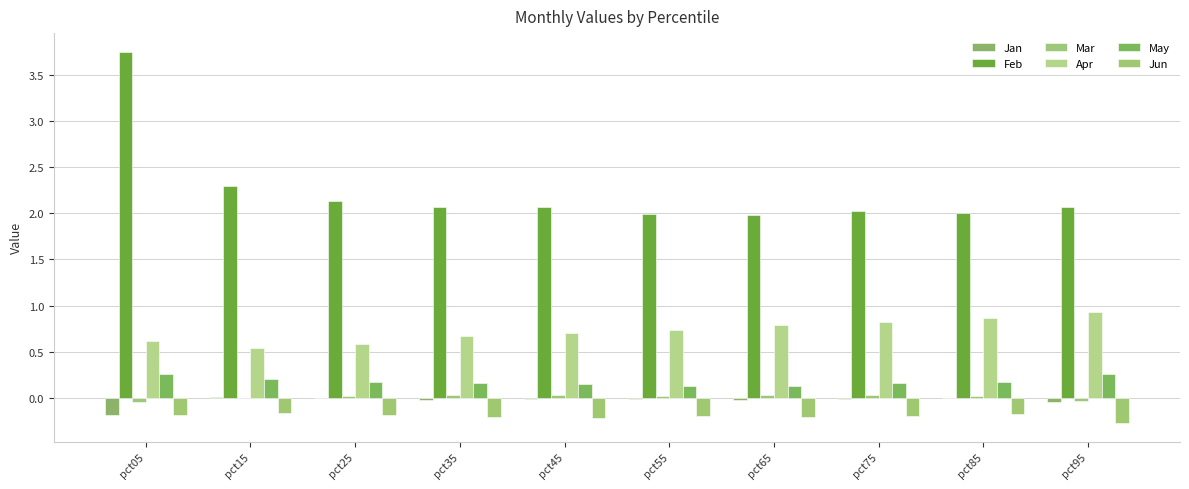

Count the number of categories in the chart.

10